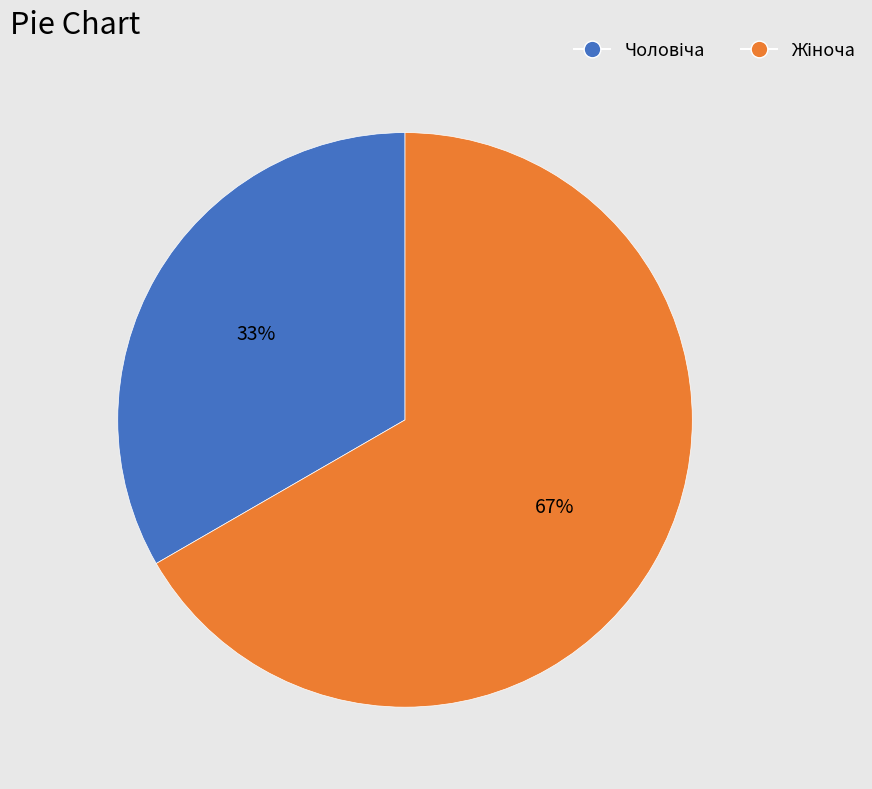

To the nearest percent, what is the average slice percentage?

50%